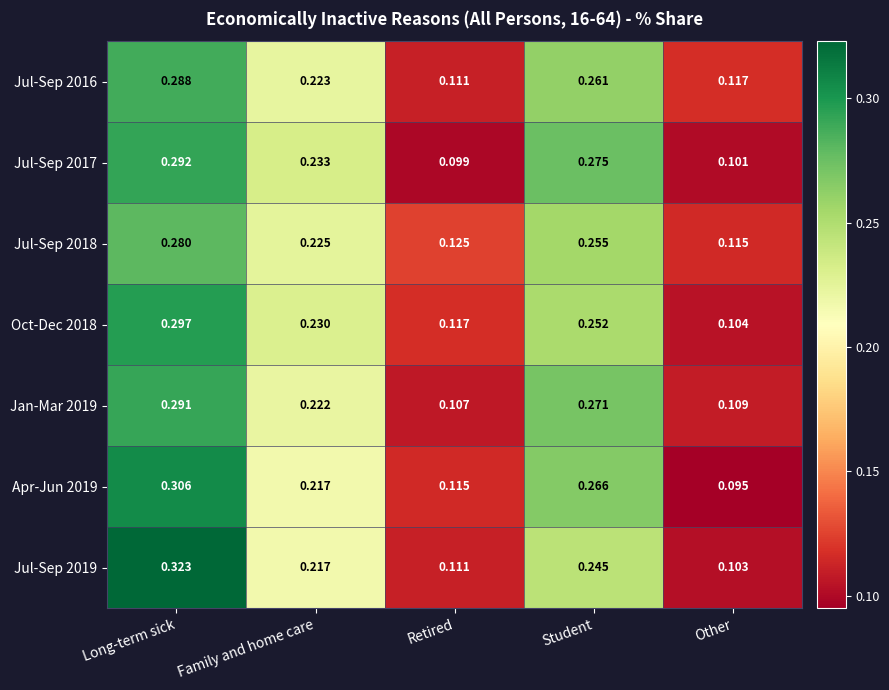

List the labels in order of Apr-Jun 2019 value, smallest first.

Other, Retired, Family and home care, Student, Long-term sick